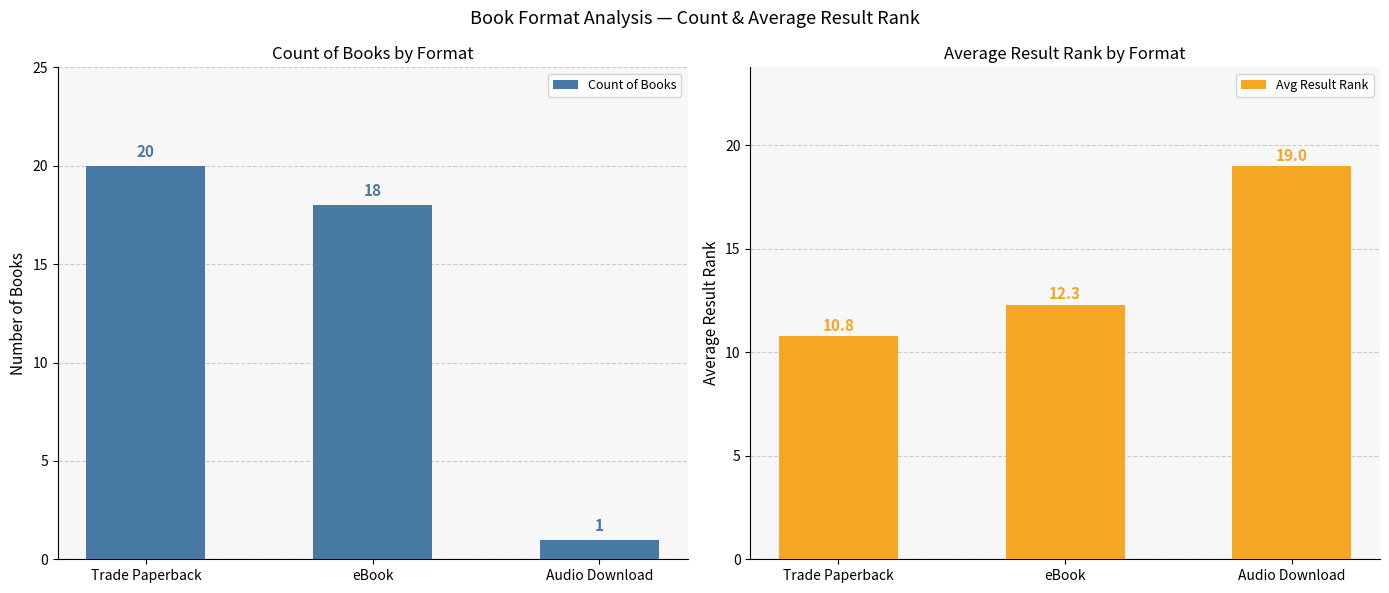

Is it true that Count of Books equals 20.0 at Trade Paperback?

True